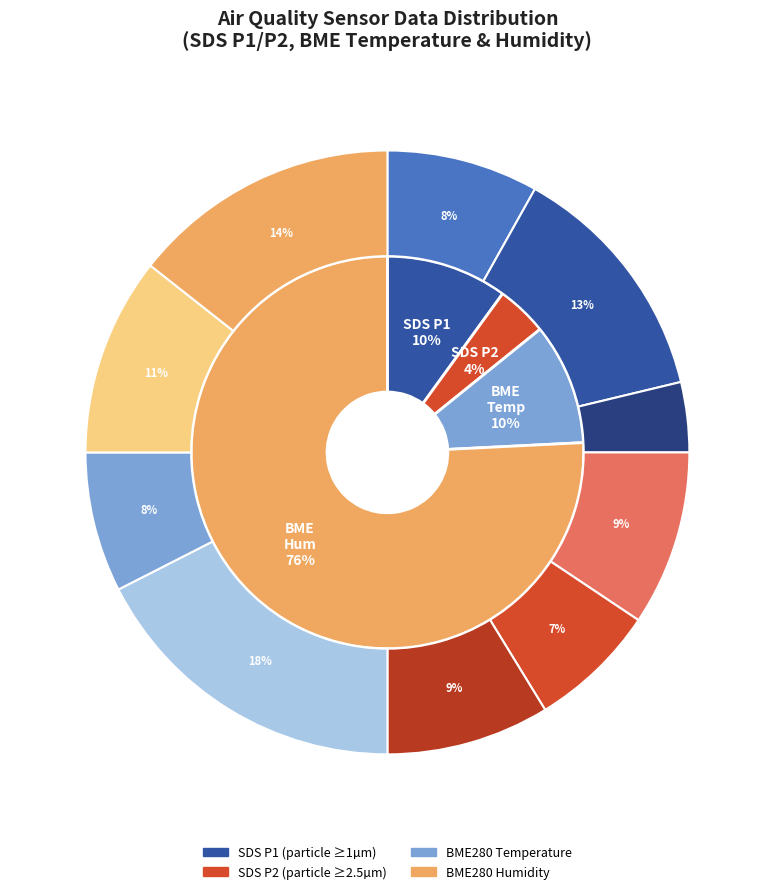

To the nearest percent, what percentage of the pie is 28?

3%